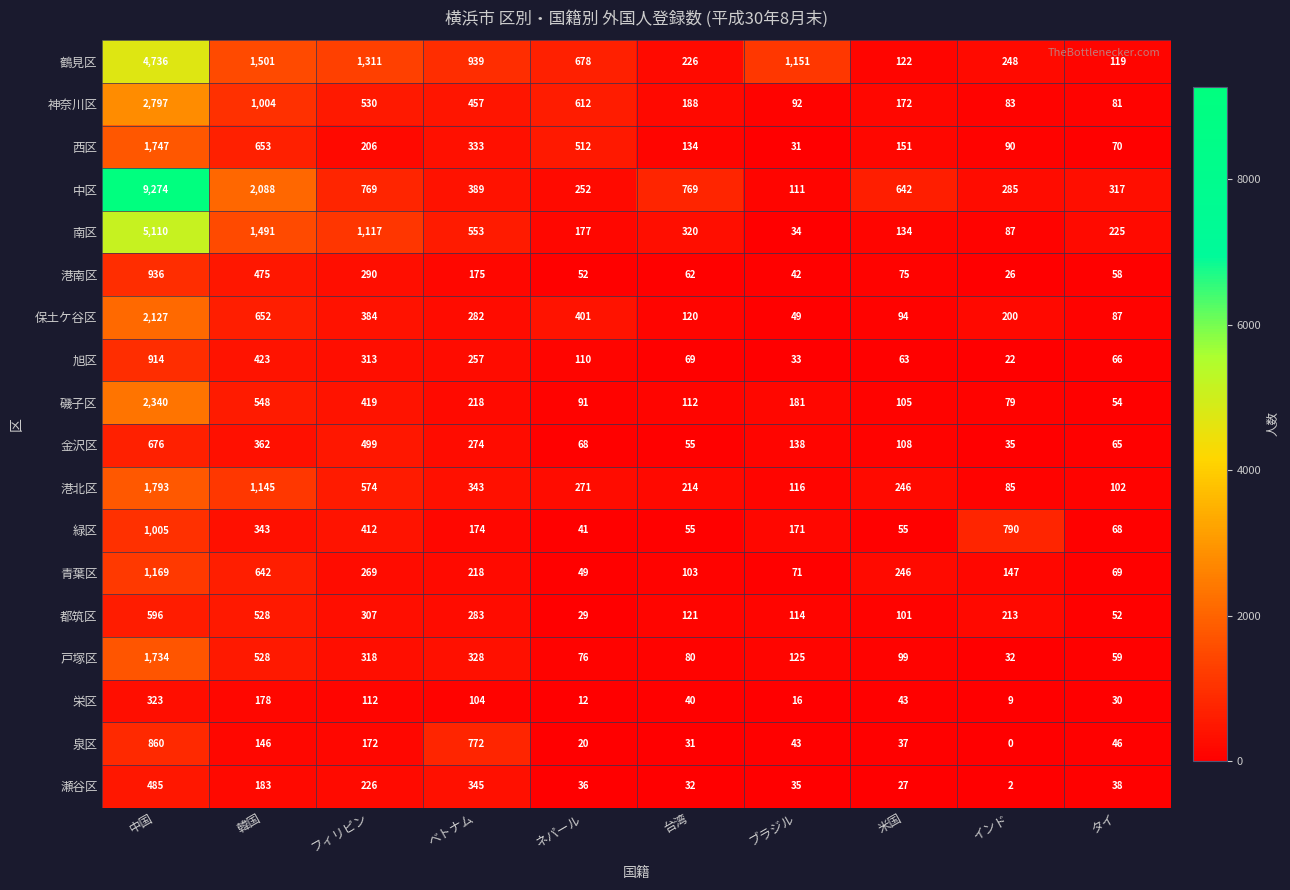

How many series are shown in this chart?

18